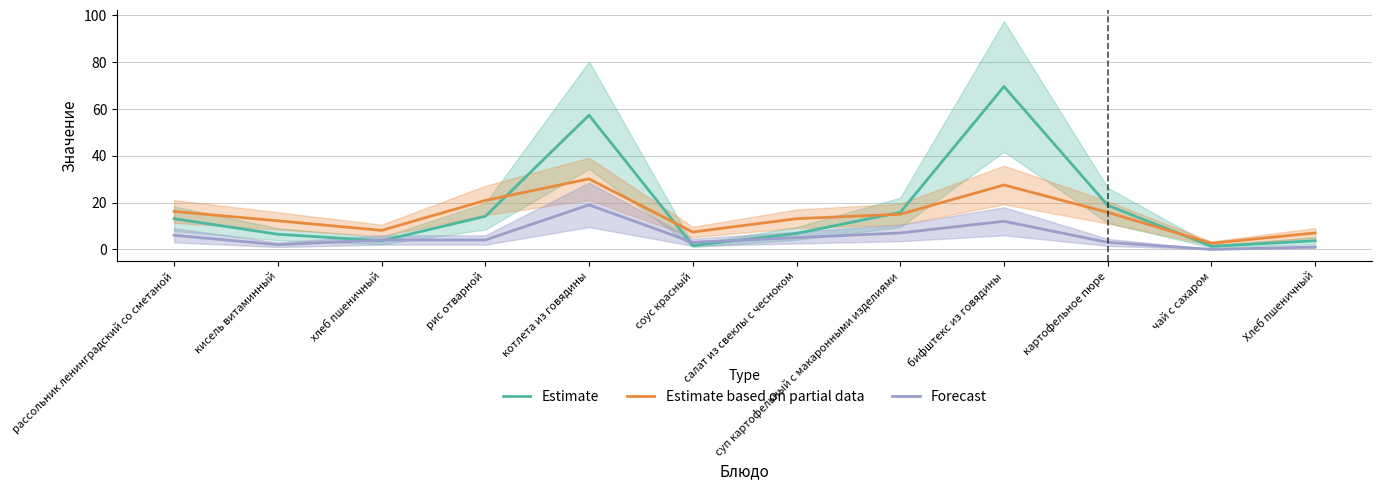

What value does the Forecast series have at рис отварной?

4.0